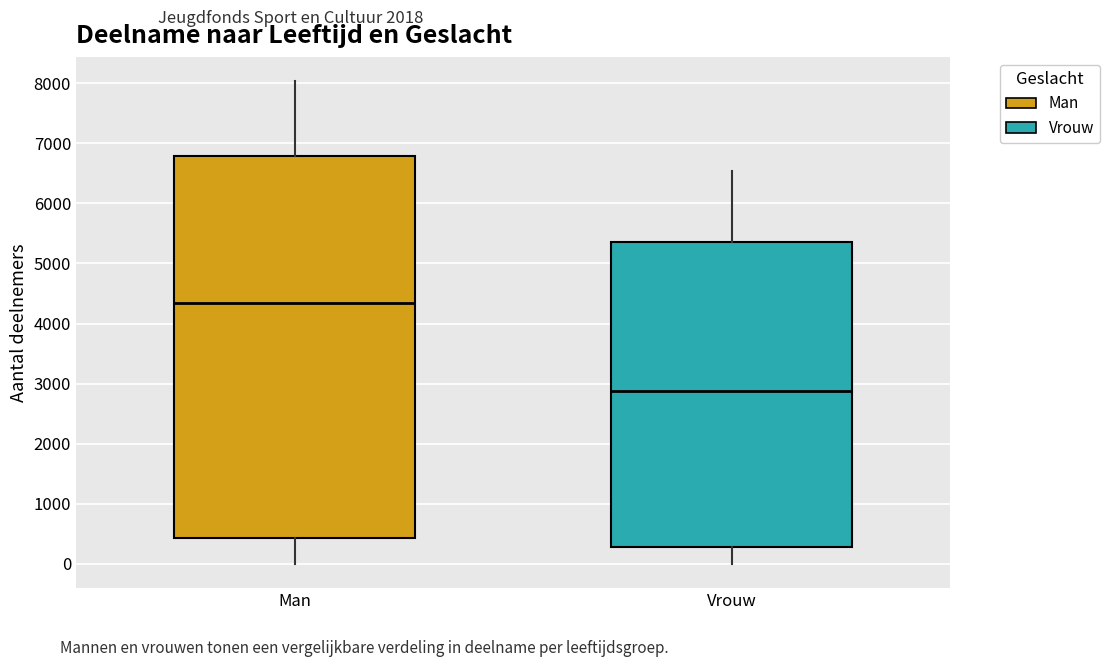

Which box is the tallest, from its lower edge to its upper edge?

Man